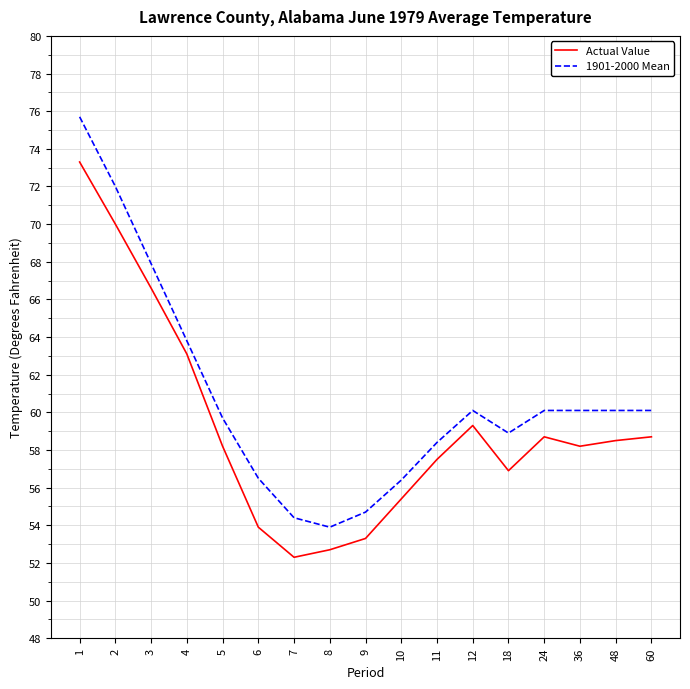

At which label is Actual Value closest to 62?

4